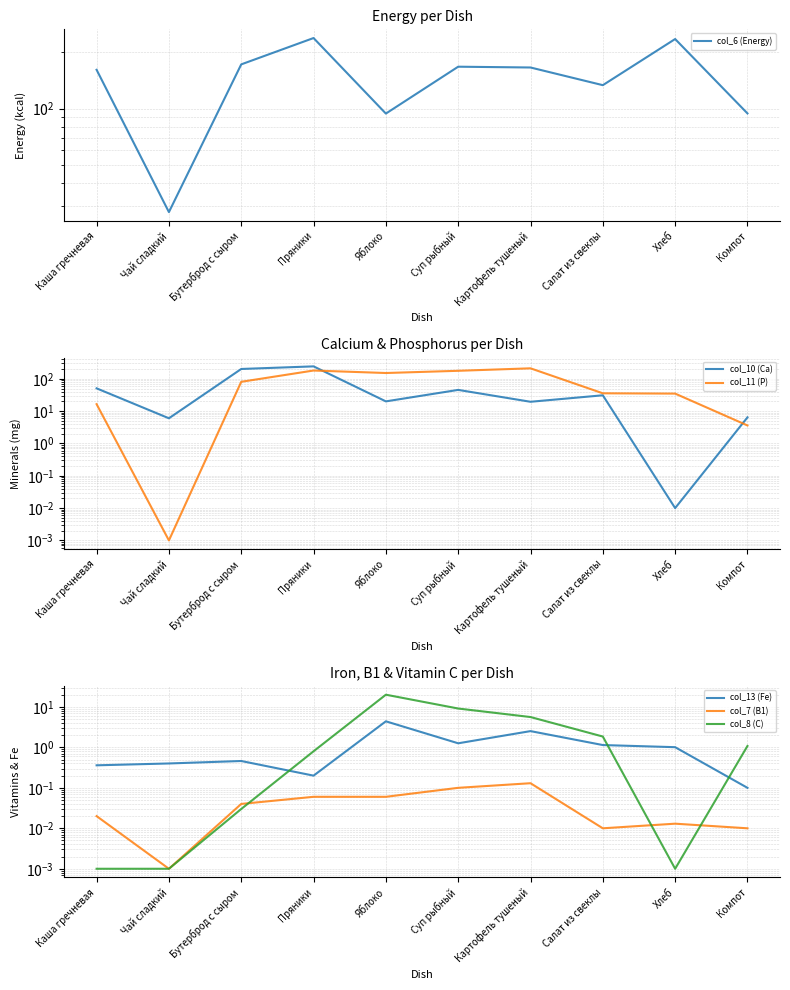

Which label corresponds to the smallest value in the chart?

Чай сладкий